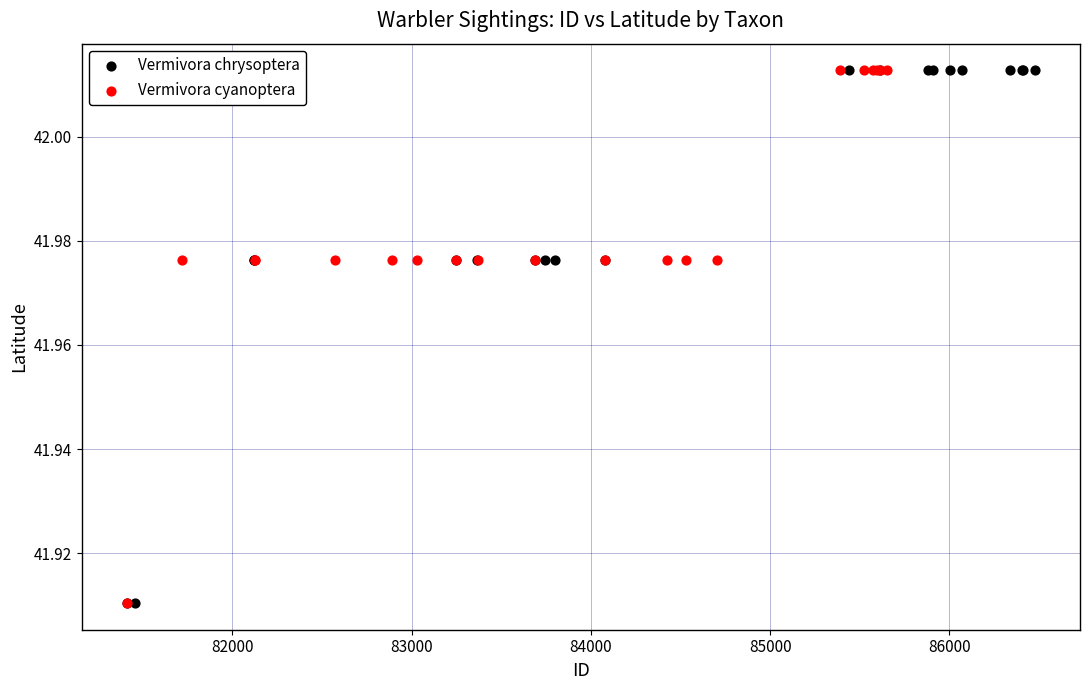

What are all the series names shown in the legend?

Vermivora chrysoptera, Vermivora cyanoptera